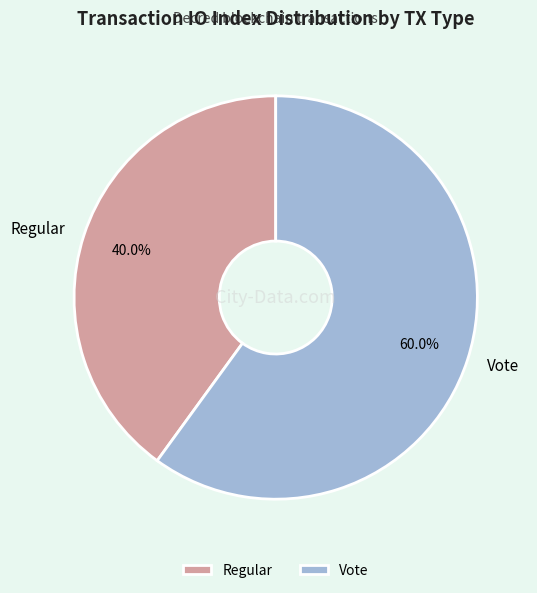

Does Regular represent more than half of the total?

No